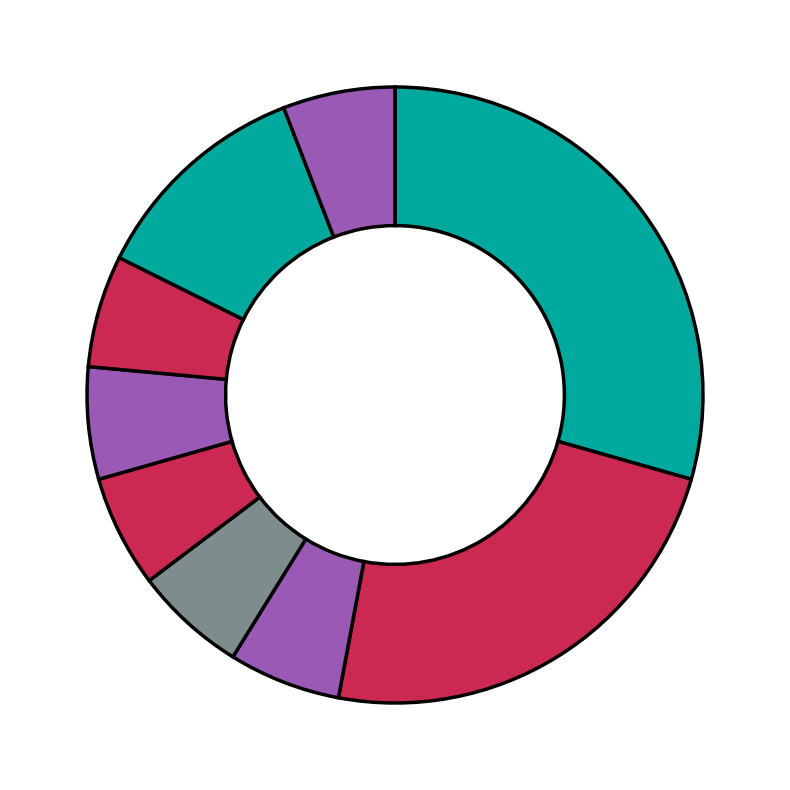

How many slices are in this pie chart?

9